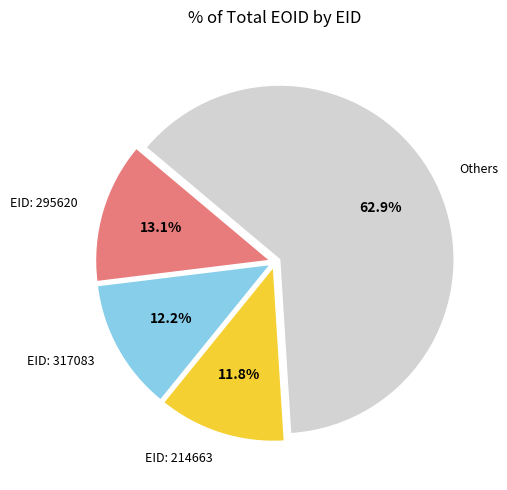

What is the majority slice?

Others